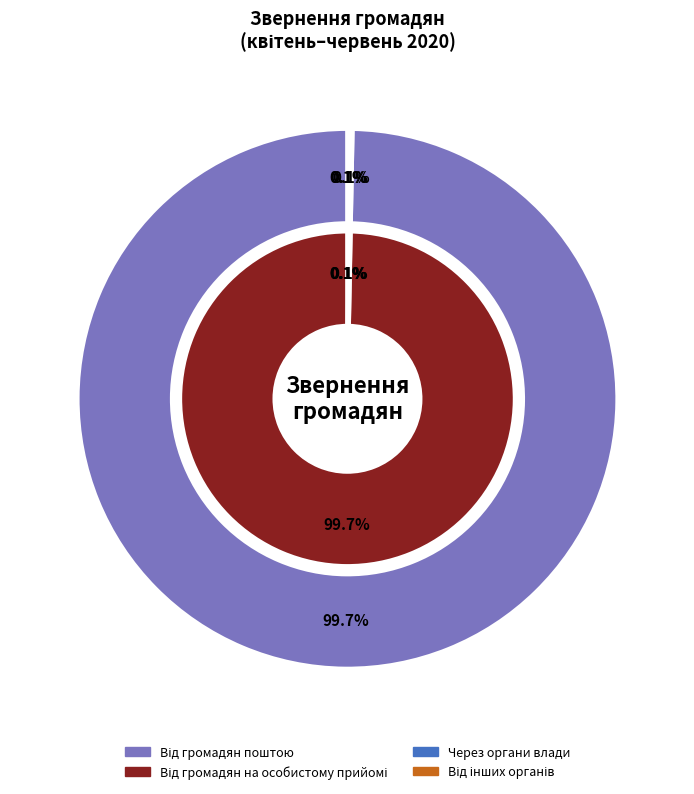

Which category has the biggest portion of the pie?

Від громадян поштою